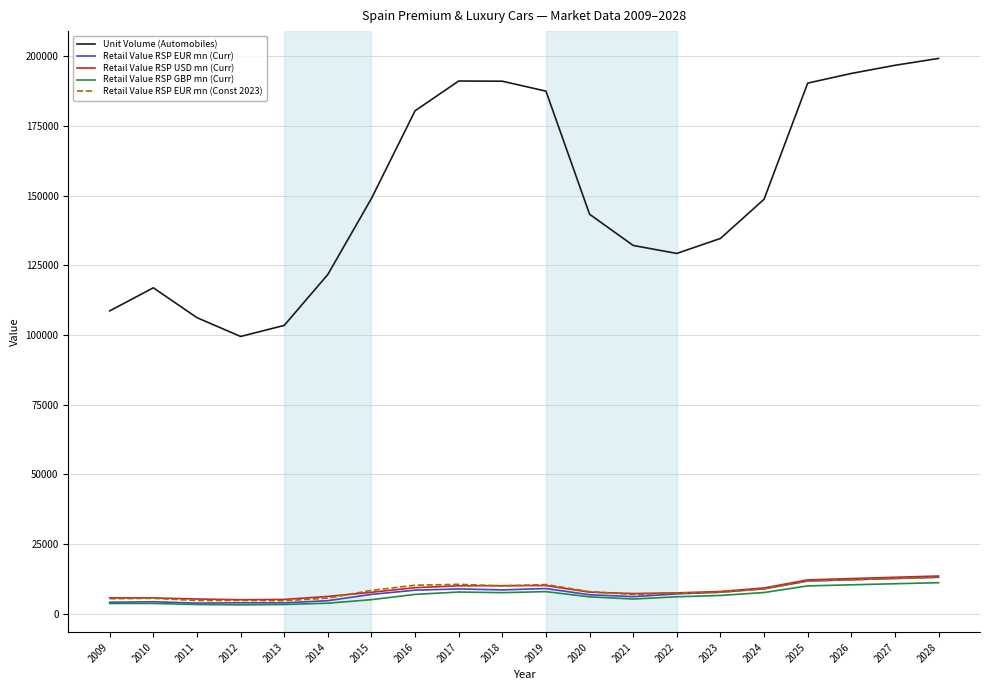

Which series has the largest range (max minus min)?

Unit Volume (Automobiles)